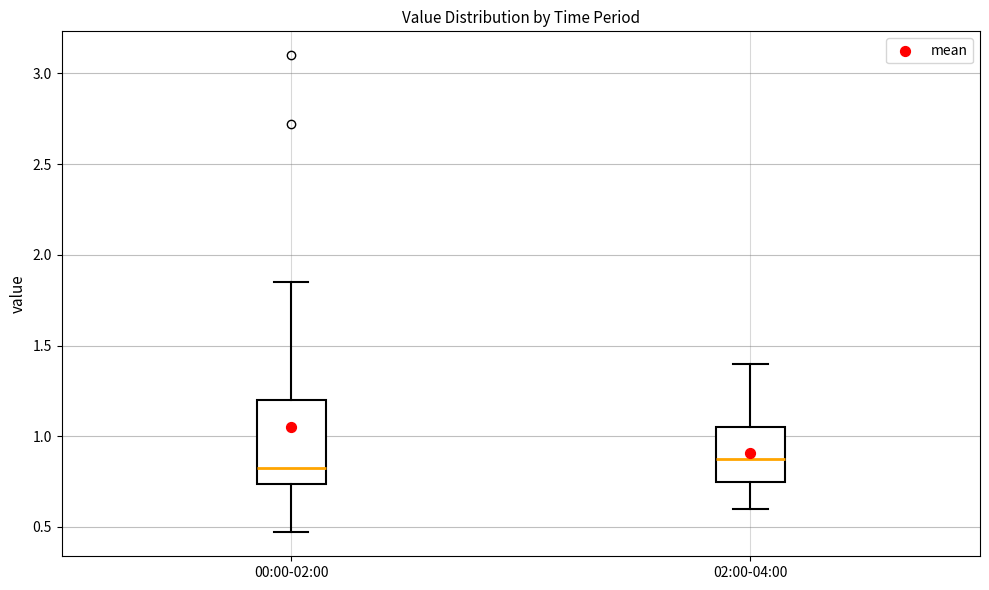

Comparing the boxes themselves (not the whiskers), which one is the tallest?

00:00-02:00